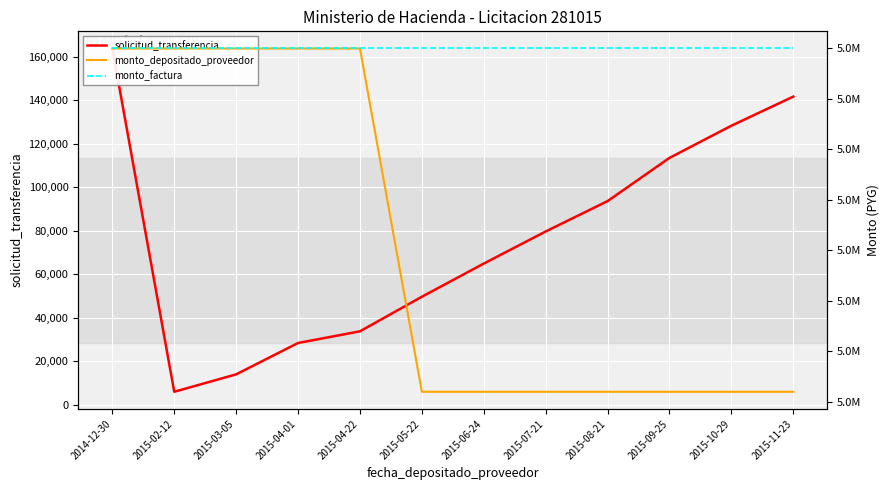

What is the average value of the monto_depositado_proveedor series?

5400833